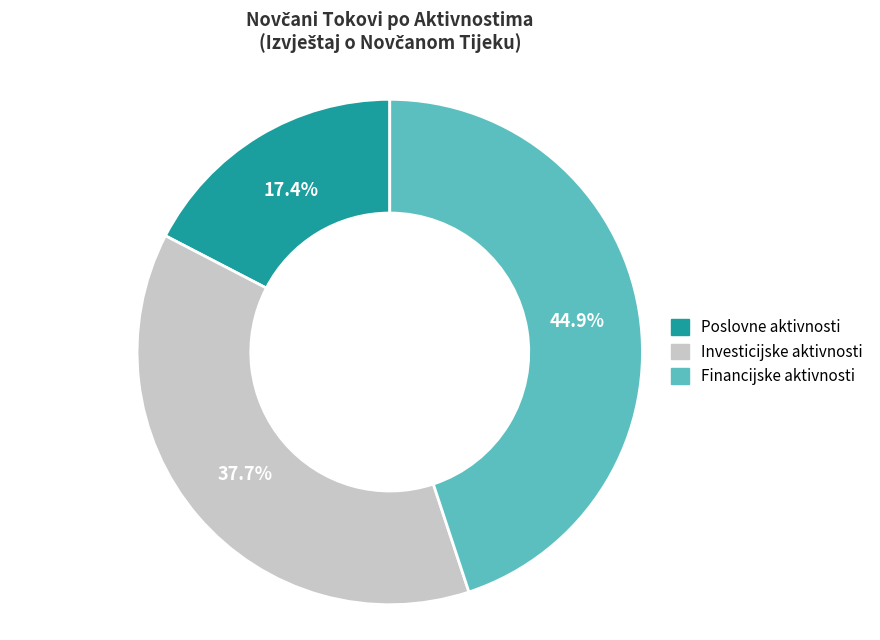

What is the largest slice in the pie chart?

Financijske aktivnosti